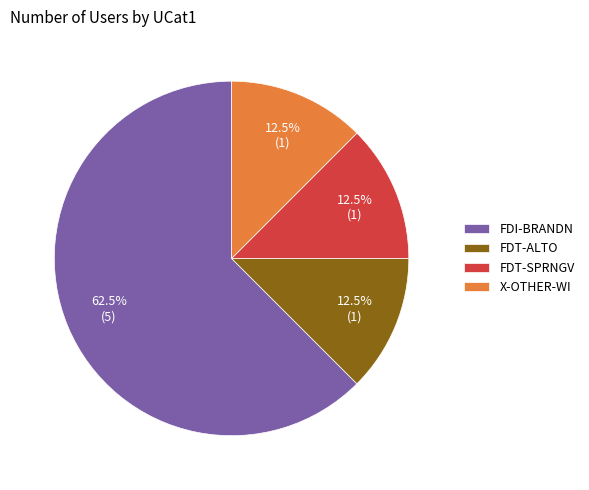

Which slice is the largest?

FDI-BRANDN